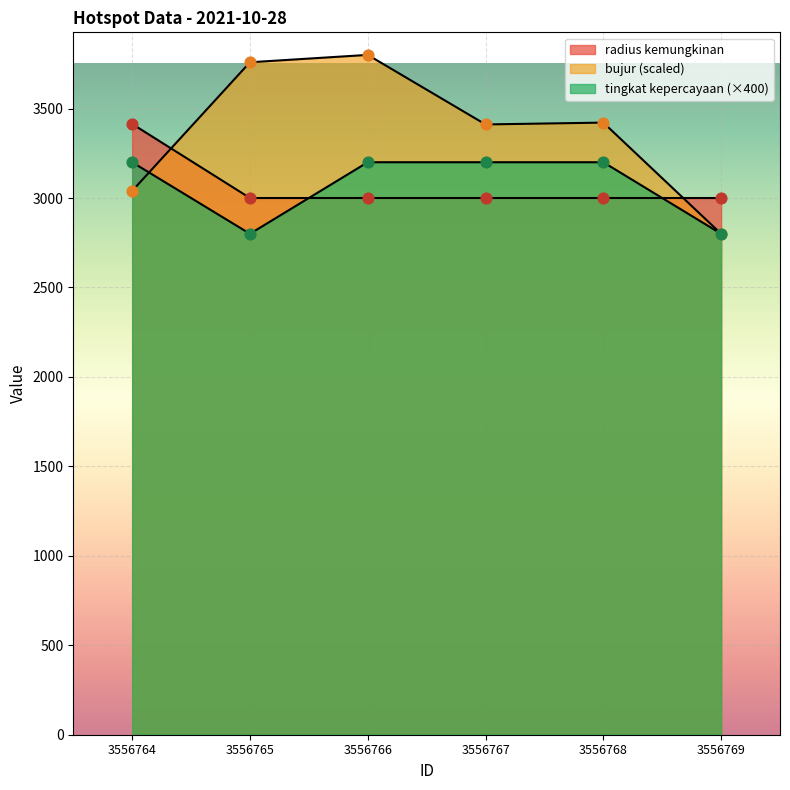

What are all the series names shown in the legend?

tingkat kepercayaan, radius kemungkinan, bujur